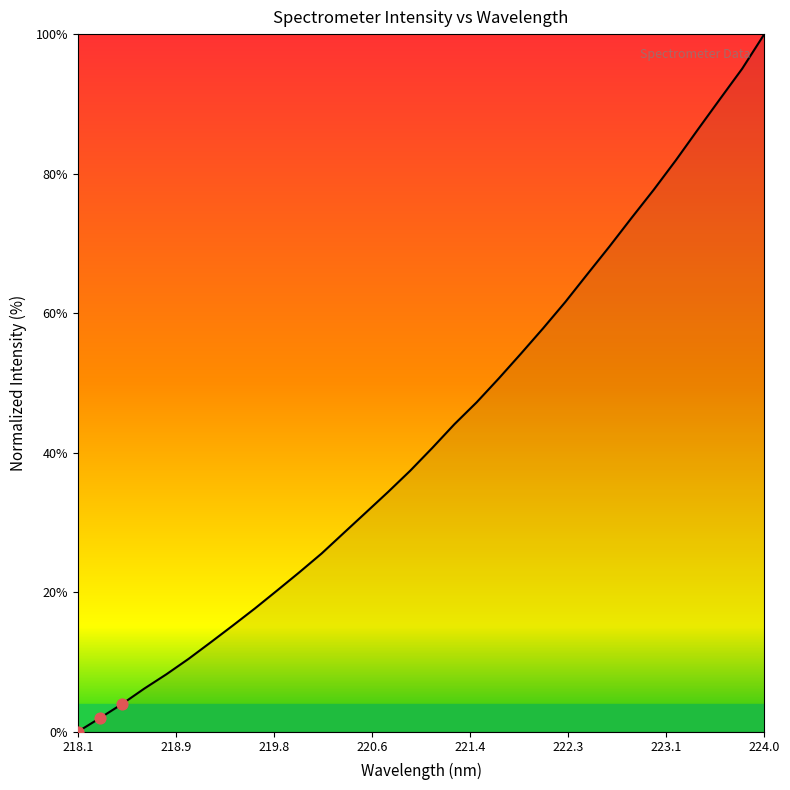

What is the difference between the maximum and minimum values?

100.0